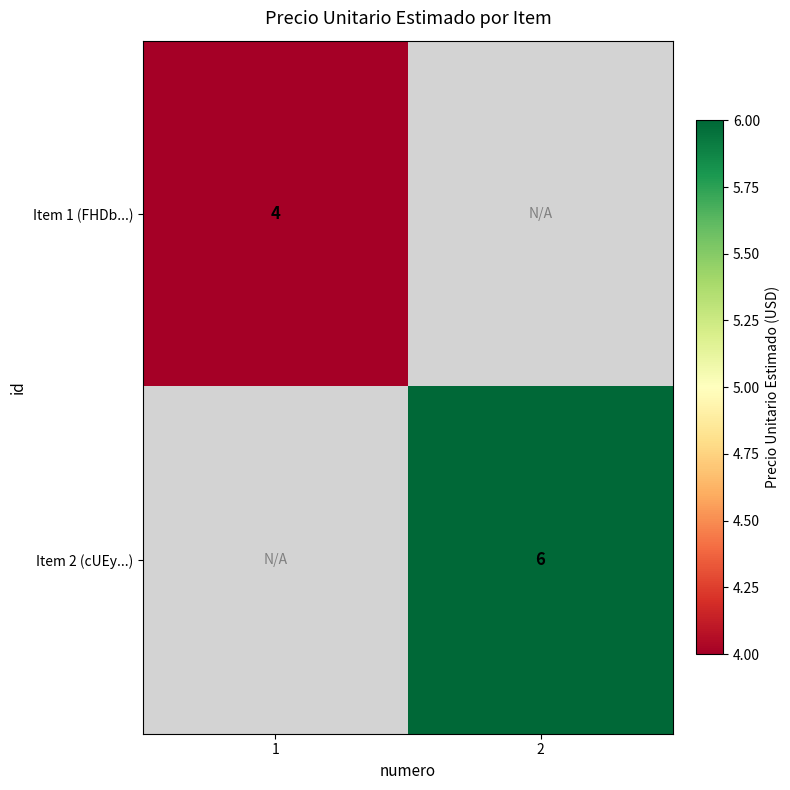

Which label corresponds to the largest value in the chart?

2